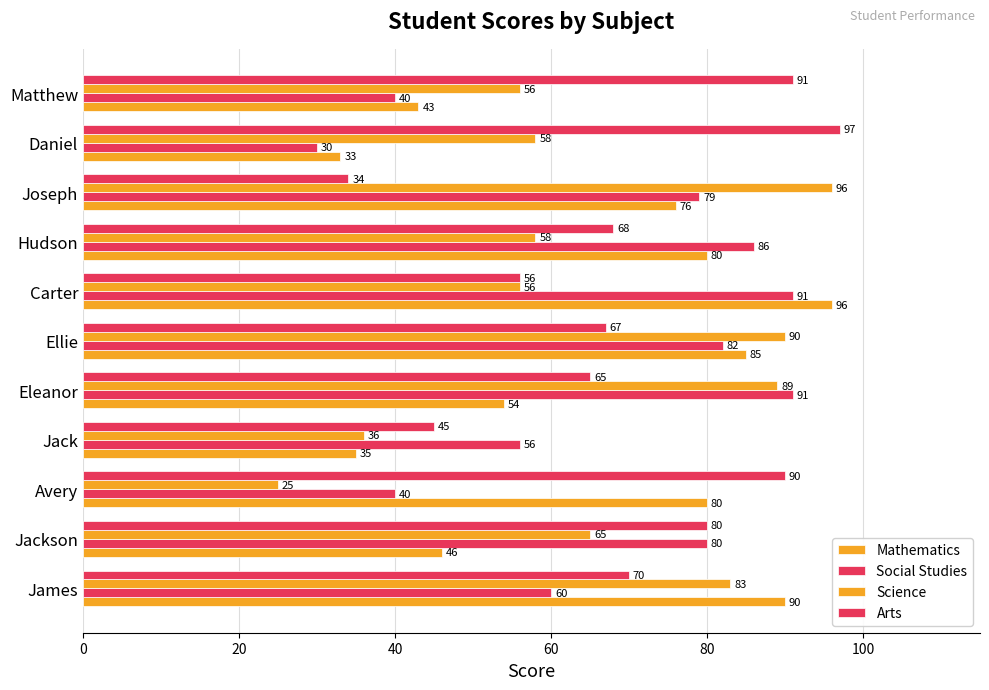

How many values in the Mathematics series are below 76?

5